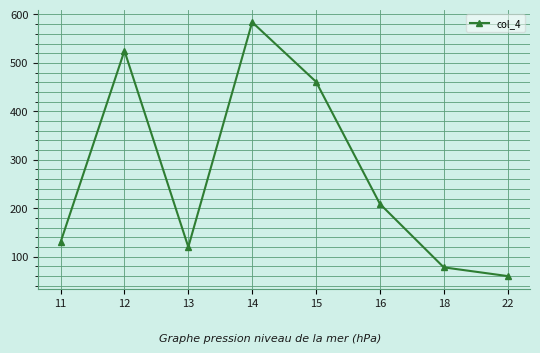

What is the value of the 4th point from the left?

584.0